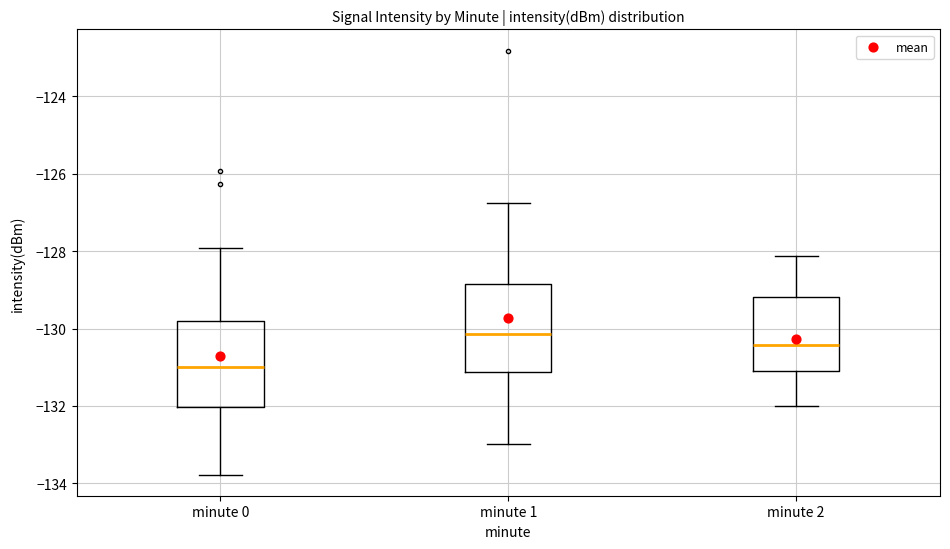

Reading left to right, transcribe this box plot: for each box, give where its median line is, the range the box spans, and where its two whiskers end, as read against the y-axis. The values are not printed on the chart, so give them approximately, as read against the axis.

minute 0: median -131.0, box -132.0 to -129.8, whiskers -133.8 to -128.0
minute 1: median -130.2, box -131.2 to -128.8, whiskers -133.0 to -126.8
minute 2: median -130.4, box -131.0 to -129.2, whiskers -132.0 to -128.2